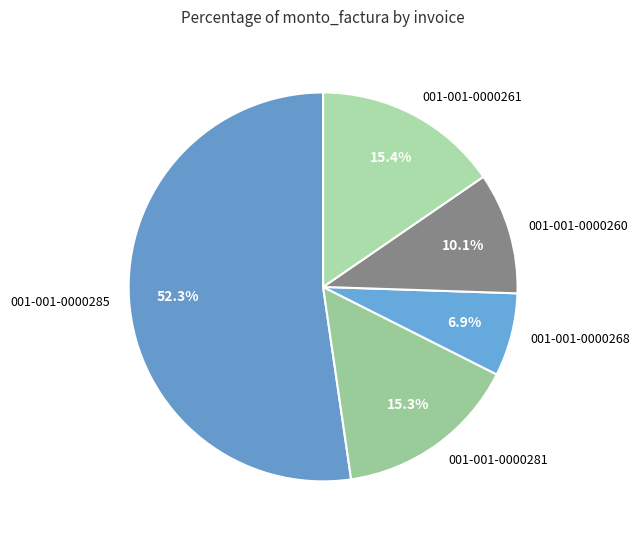

What is the smallest slice in the pie chart?

001-001-0000268